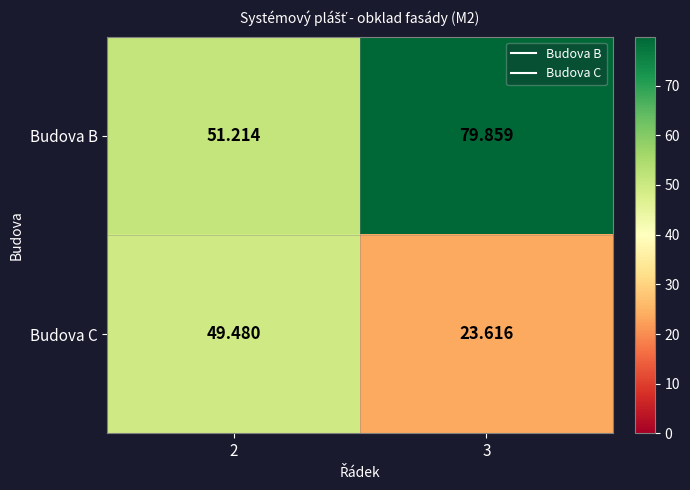

Rank the series at 3 from lowest to highest value.

Budova C, Budova B